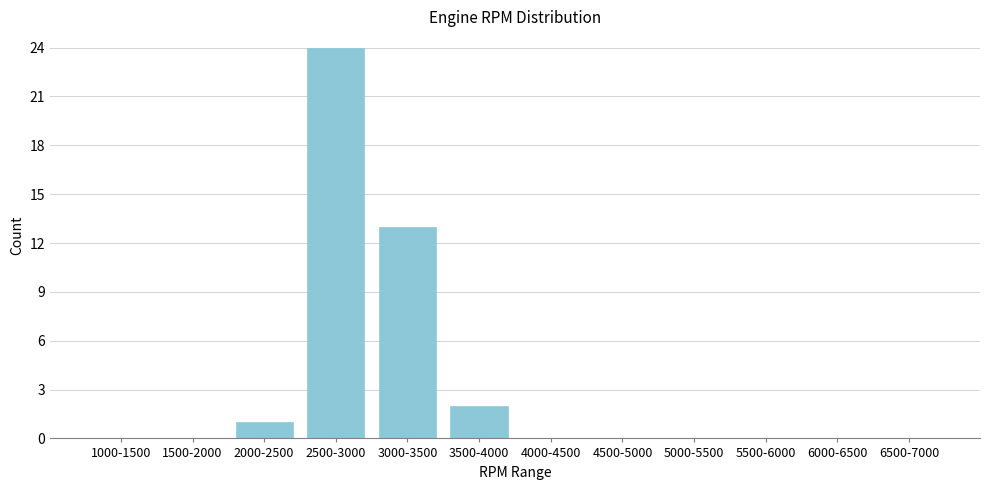

Reading left to right, what are all the values shown in this chart?

1000-1500=0	1500-2000=0	2000-2500=1	2500-3000=24	3000-3500=13	3500-4000=2	4000-4500=0	4500-5000=0	5000-5500=0	5500-6000=0	6000-6500=0	6500-7000=0